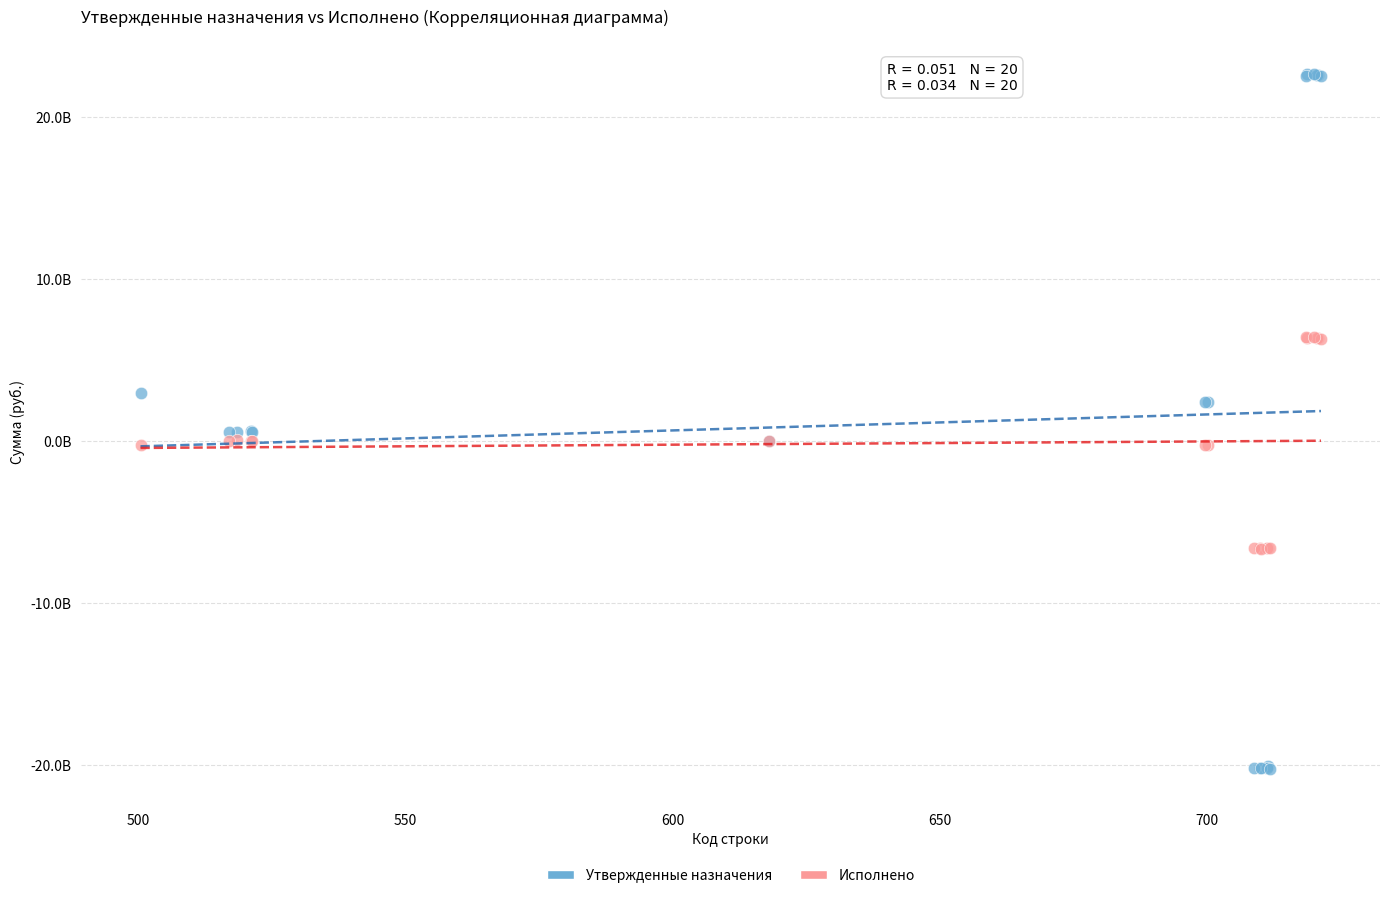

What are all the series names shown in the legend?

Утвержденные назначения, Исполнено